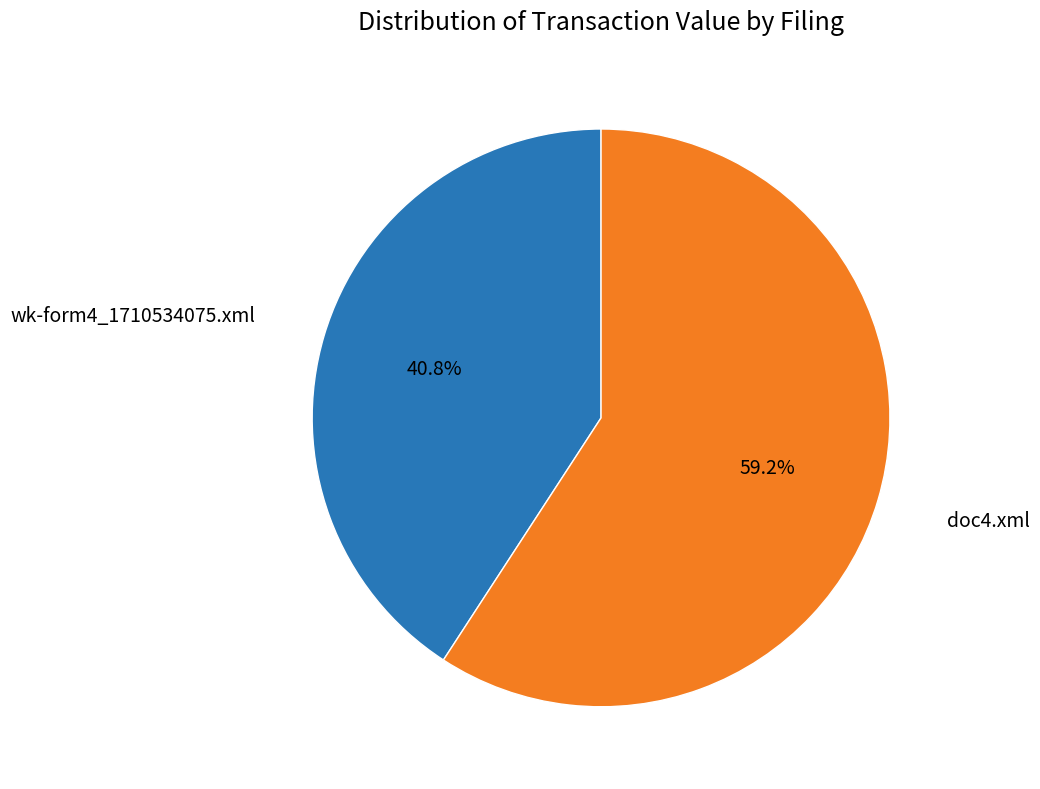

Is there a majority slice in this chart?

Yes